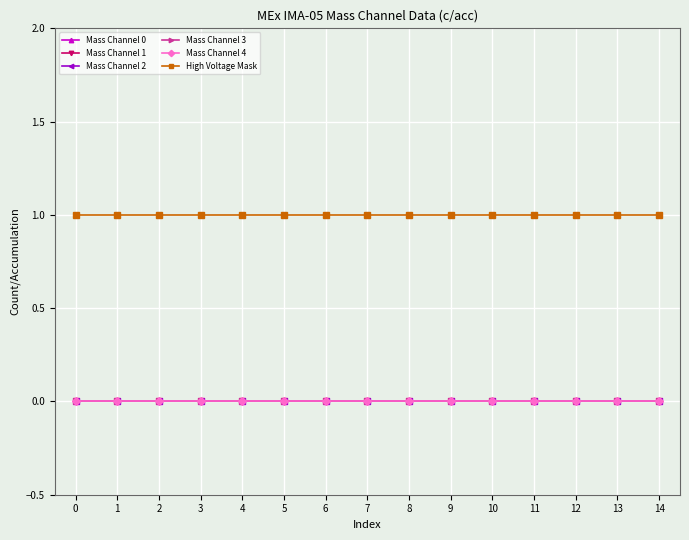

Does the chart have visible grid lines?

Yes